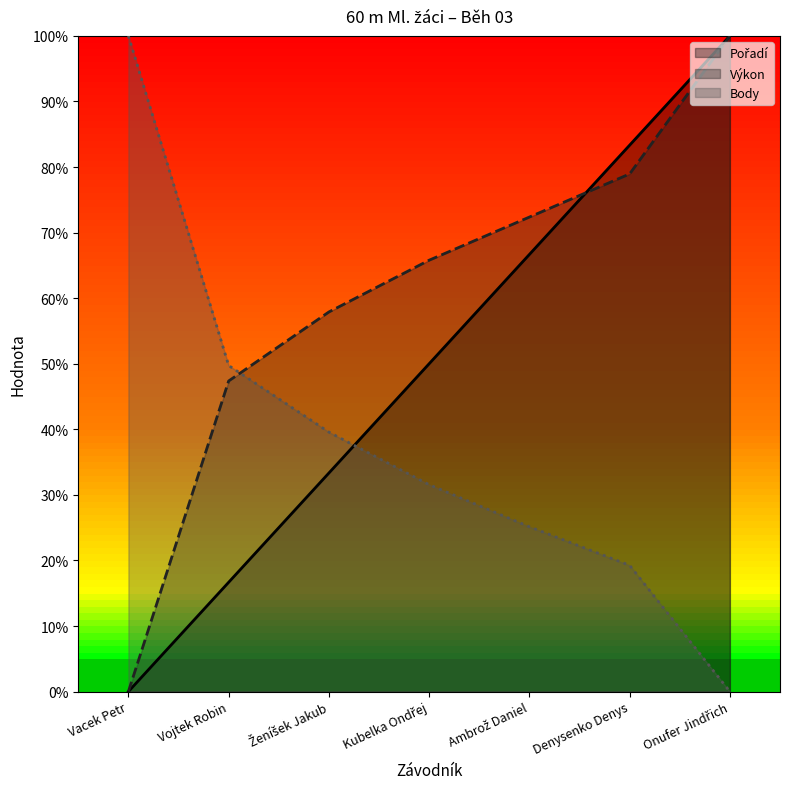

True or false: Výkon has more than 1 interior local peaks.

False